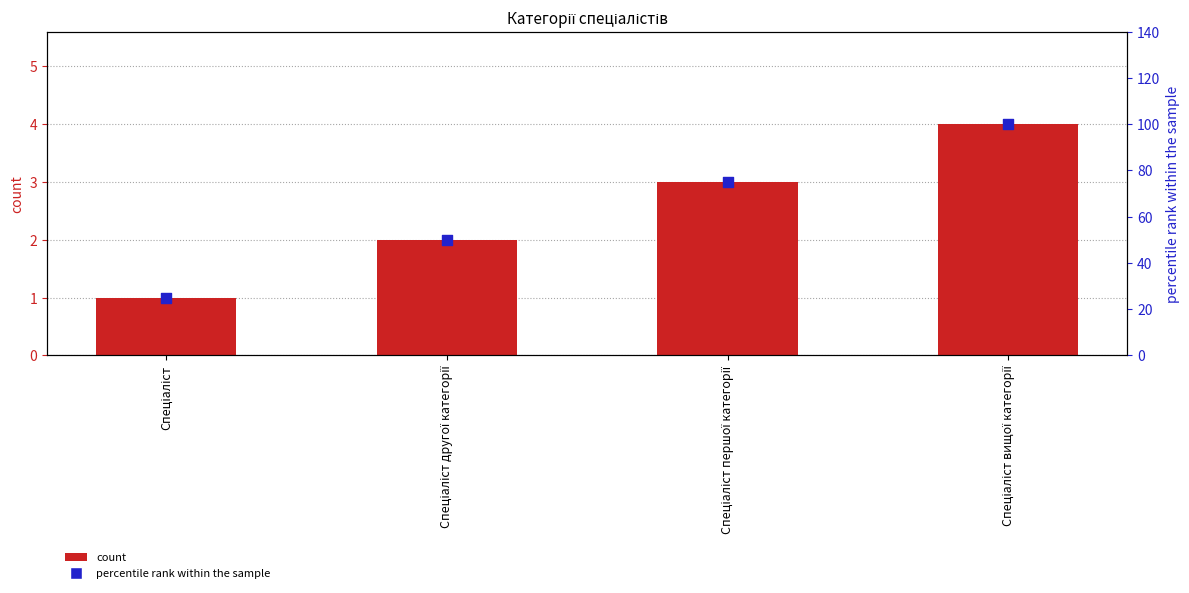

Which series reaches the maximum Y coordinate?

percentile rank within the sample